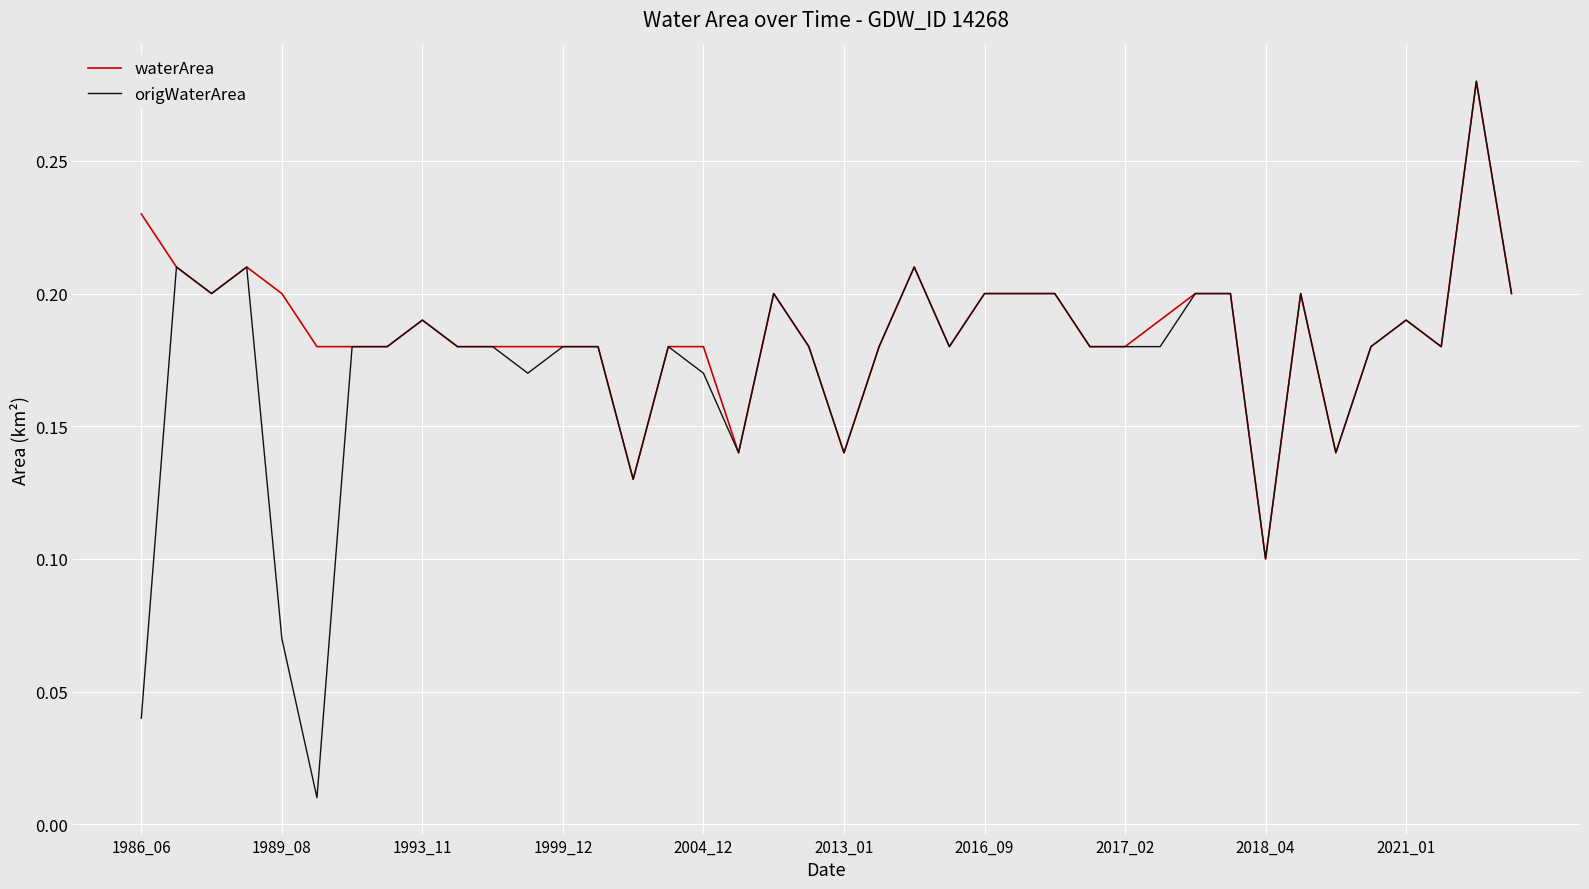

Does the chart have visible grid lines?

Yes